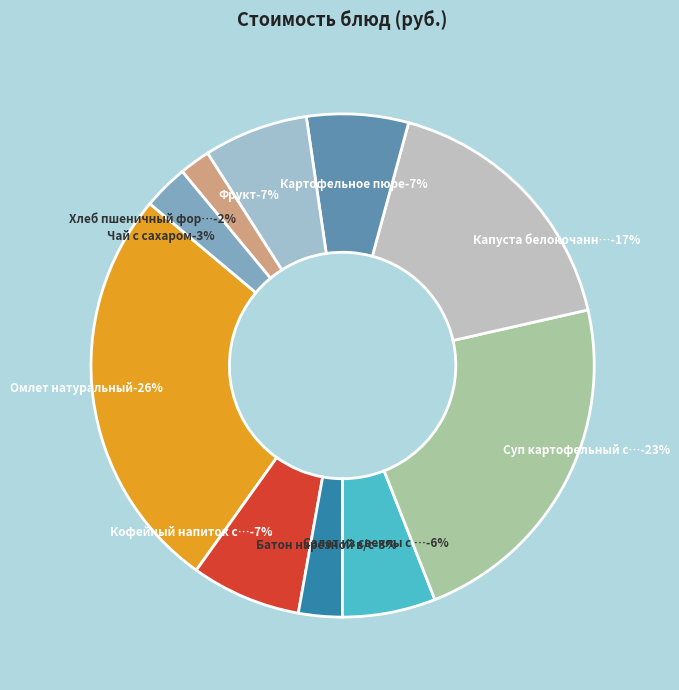

Rank the categories by value from lowest to highest.

Хлеб пшеничный формовой, Батон нарезной в/с, Чай с сахаром, Салат из свеклы с маслом, Картофельное пюре, Фрукт, Кофейный напиток с молоком, Капуста белокочанная тушеная, Суп картофельный с крупой, Омлет натуральный